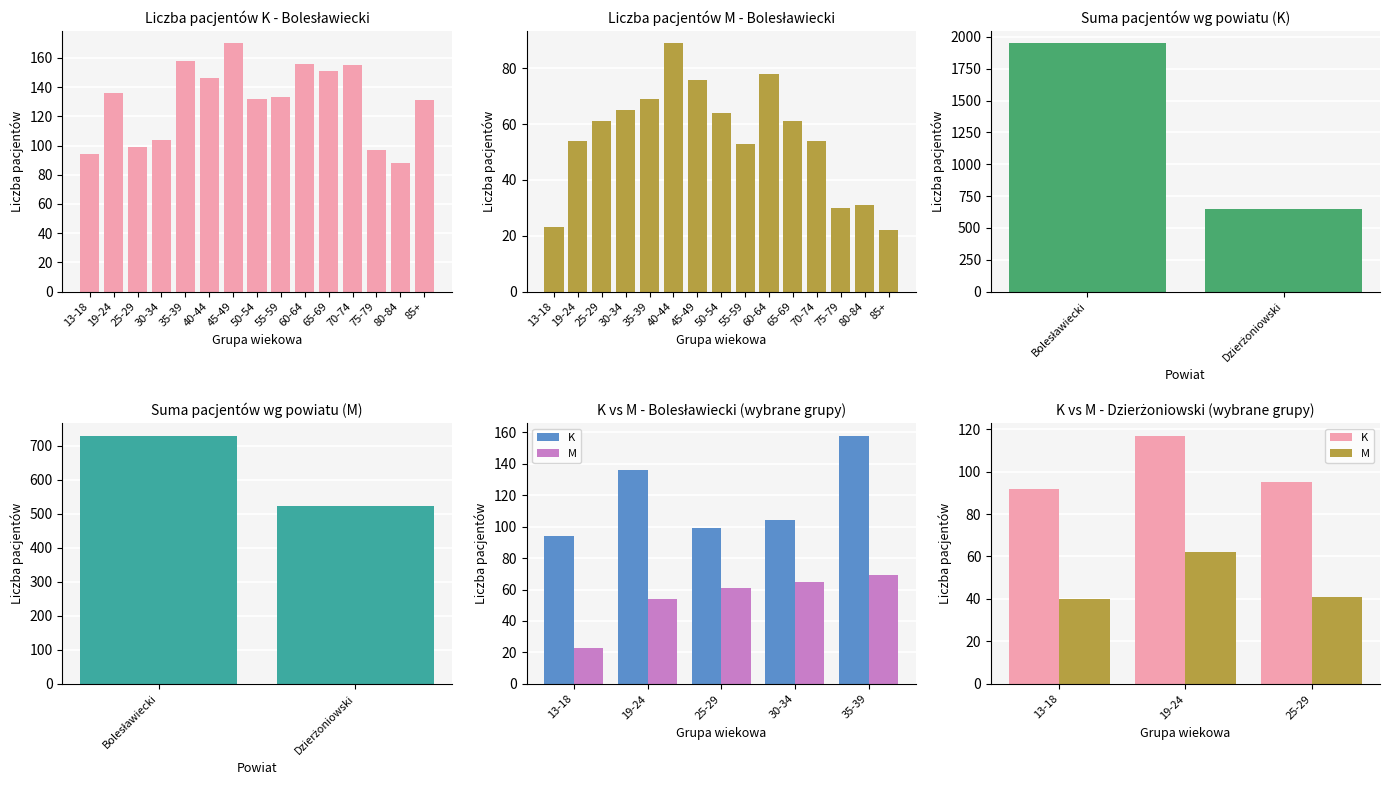

Rank the categories by K value from lowest to highest.

13-18, 25-29, 19-24